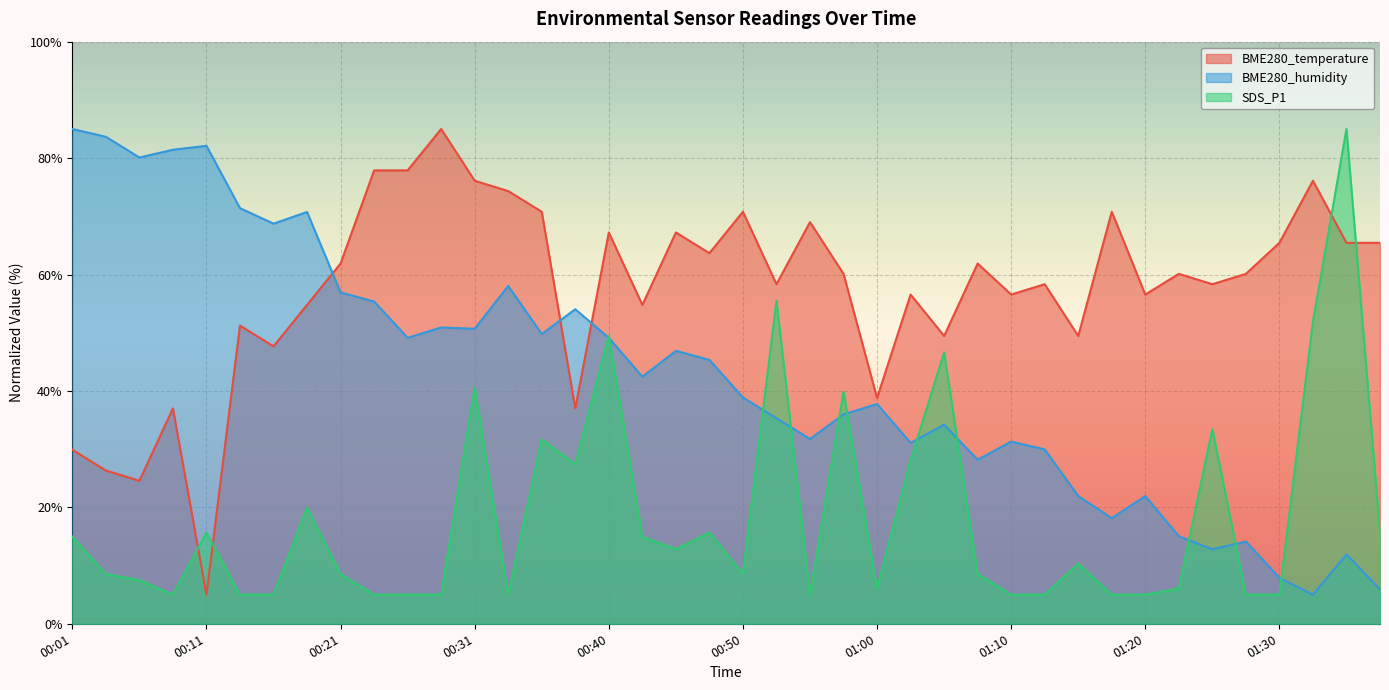

How many times do BME280_humidity and SDS_P1 cross each other?

11